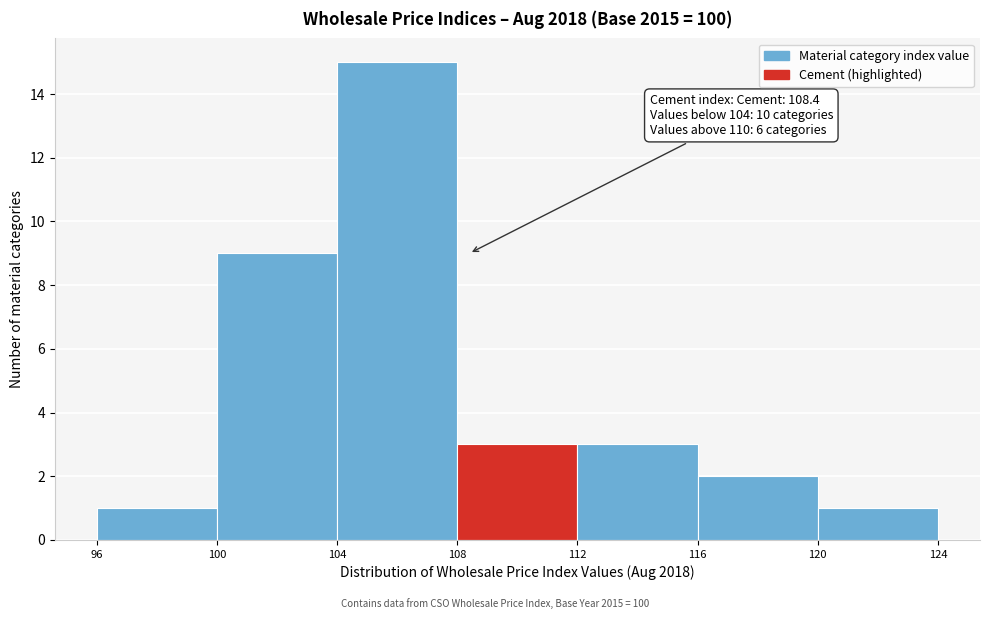

Which range on the x-axis has the tallest bar?

104 to 108